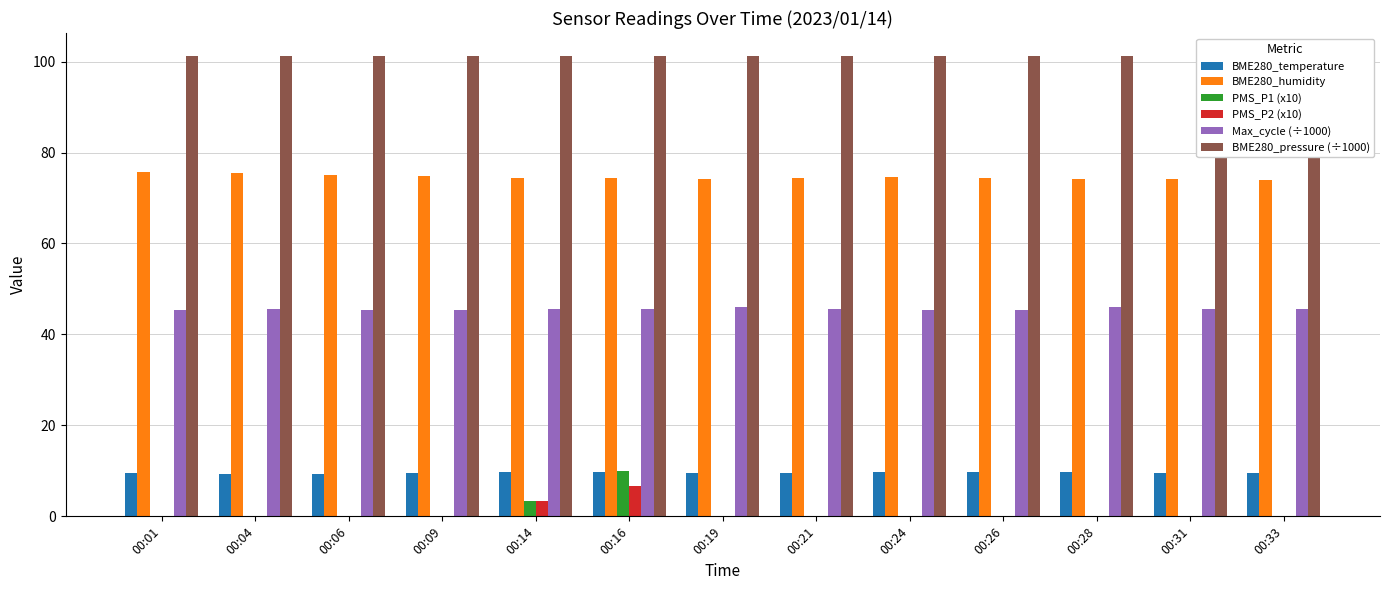

What is the difference between the highest and lowest values at 00:04?

101.2